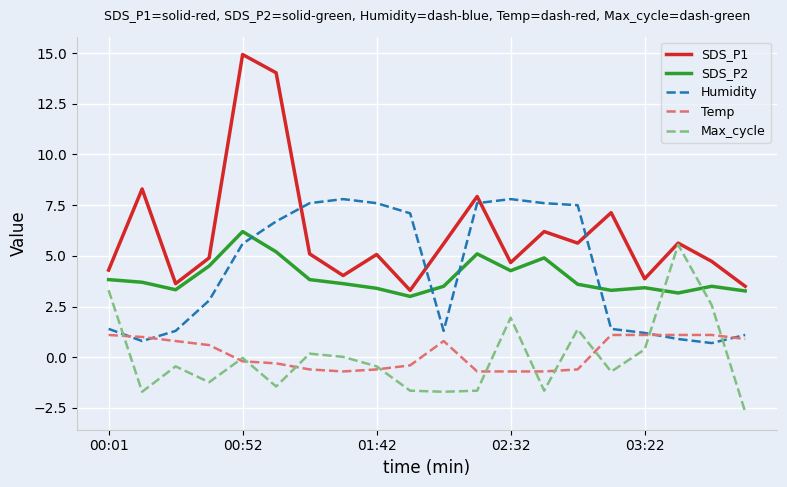

What is the lowest value of the Humidity series?

0.7